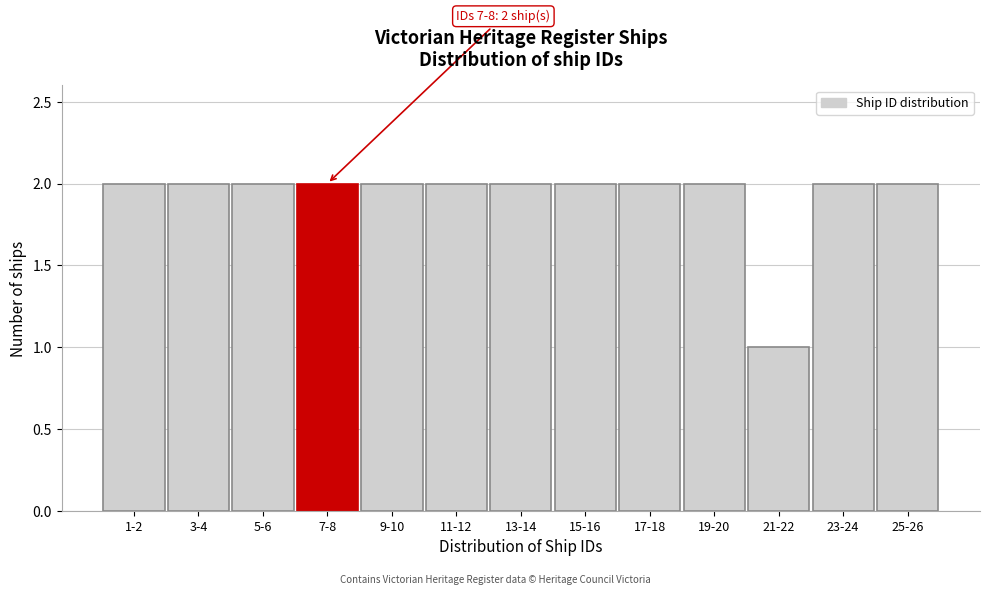

Reading left to right, transcribe all the data shown in this chart.

2	2	2	2	2	2	2	2	2	2	1	2	2